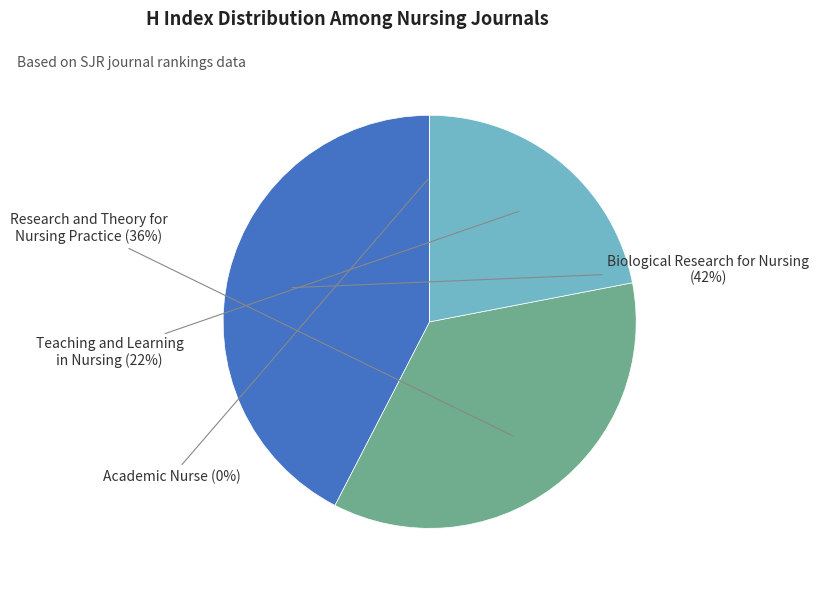

Does Research and theory for nursing practice account for over 50% of the chart?

No